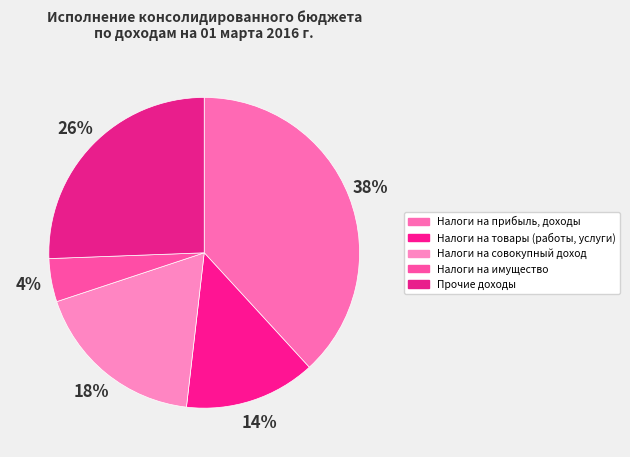

What is the smallest slice in the pie chart?

Налоги на имущество